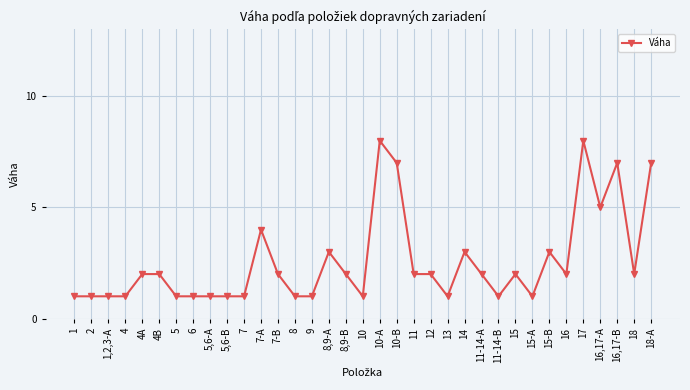

What is the label of the 10th point from the right?

11-14-B